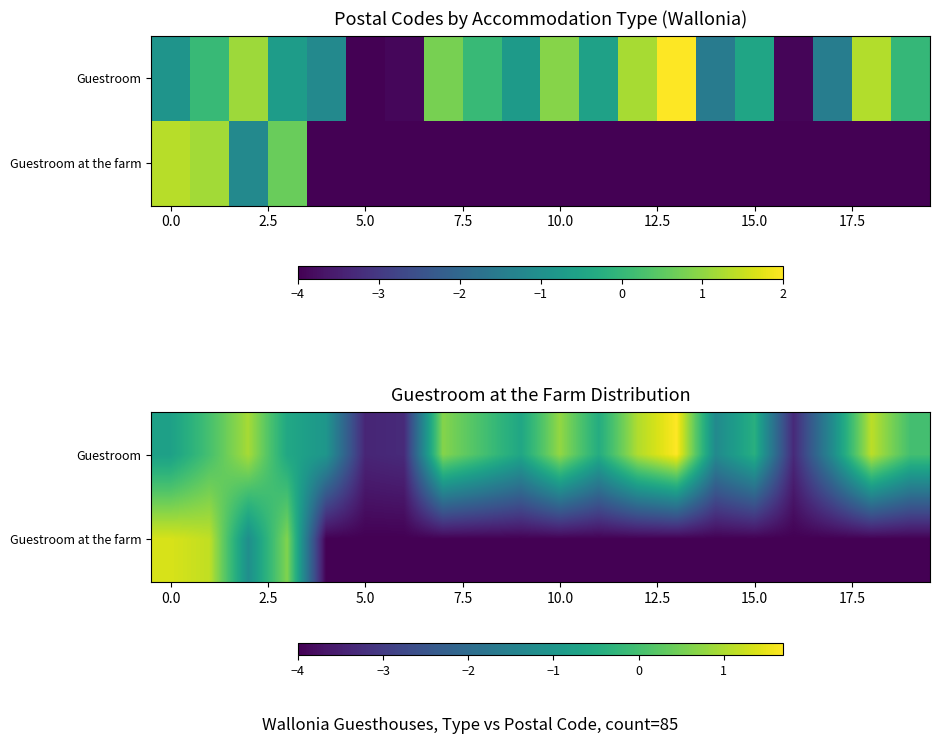

Rank the series by their average value, from lowest to highest.

Guestroom at the farm, Guestroom